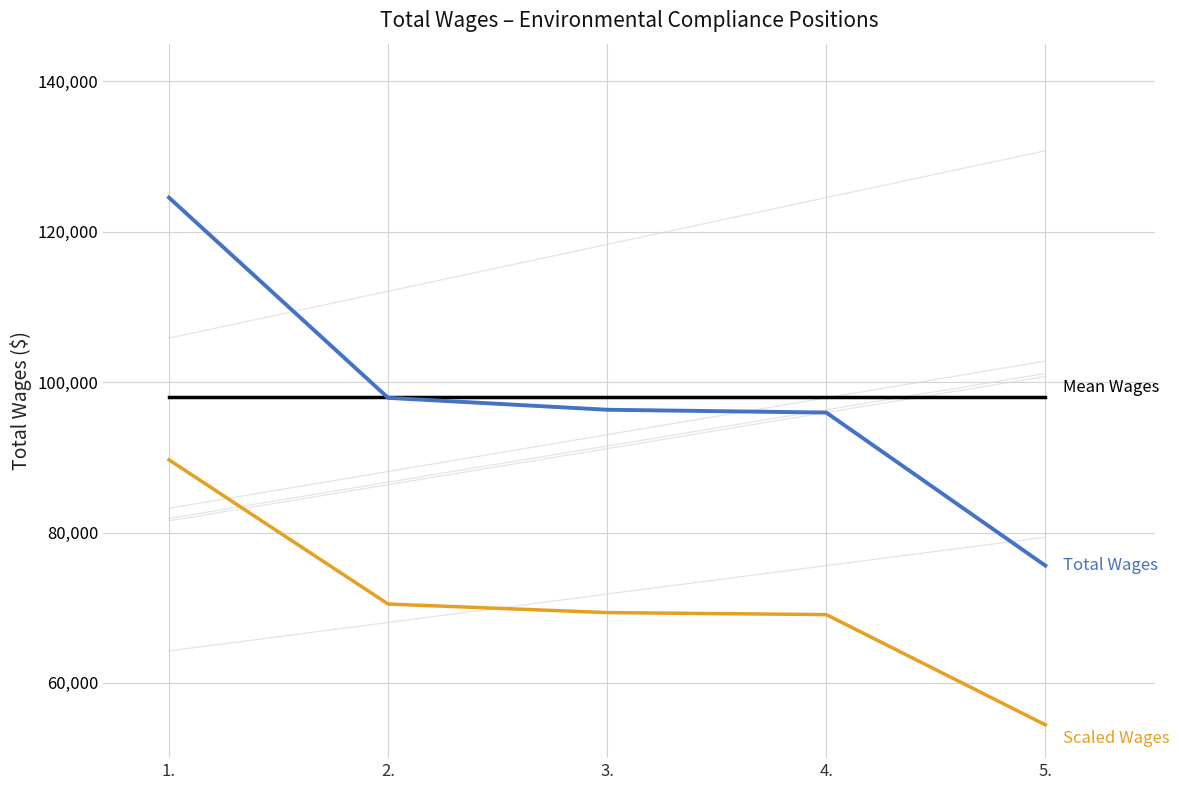

What is the greatest value displayed?

124531.0